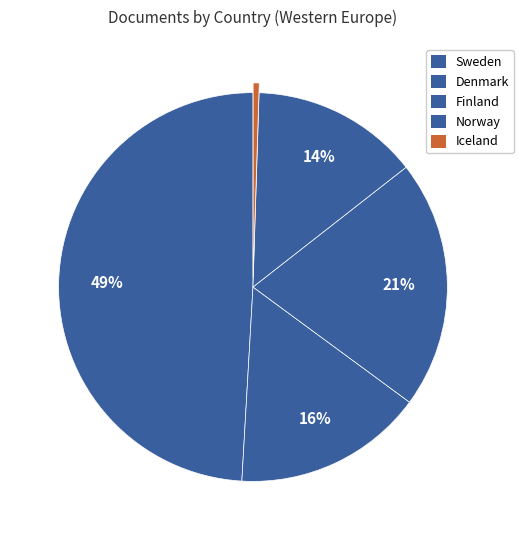

To the nearest percent, what is the combined percentage of Sweden and Denmark?

65%